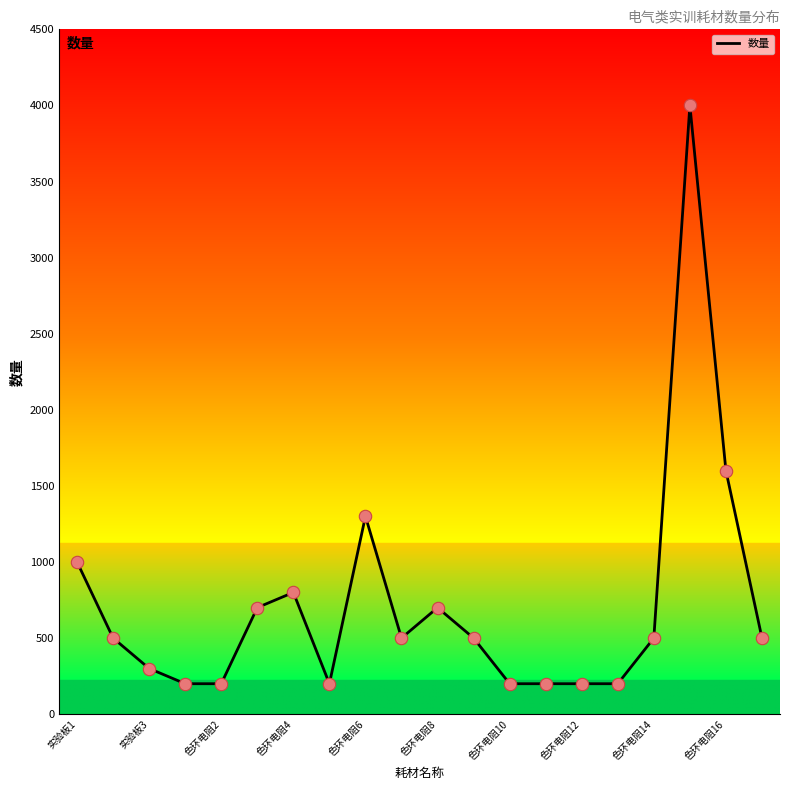

What is the maximum value shown in the chart?

4000